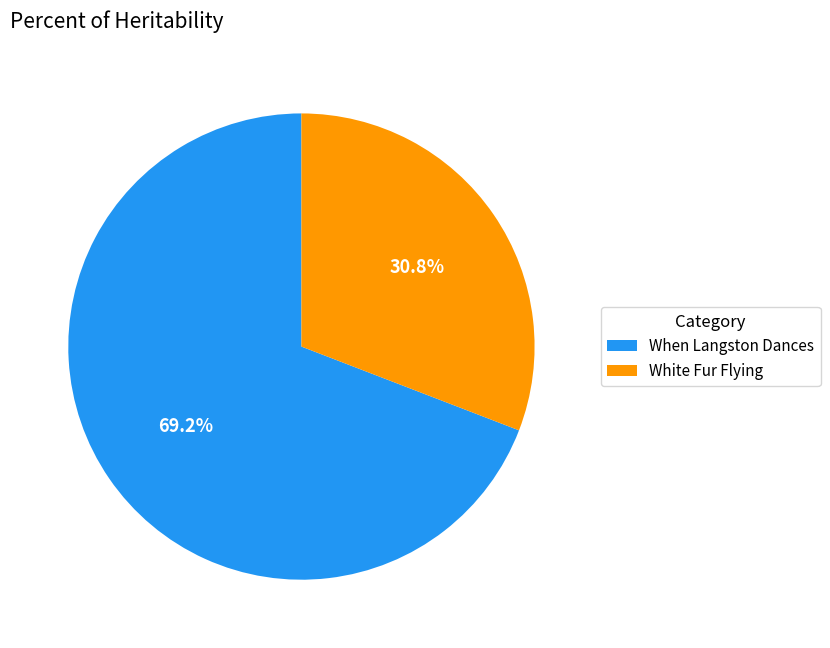

Rank the categories by value from highest to lowest.

When Langston Dances, White Fur Flying